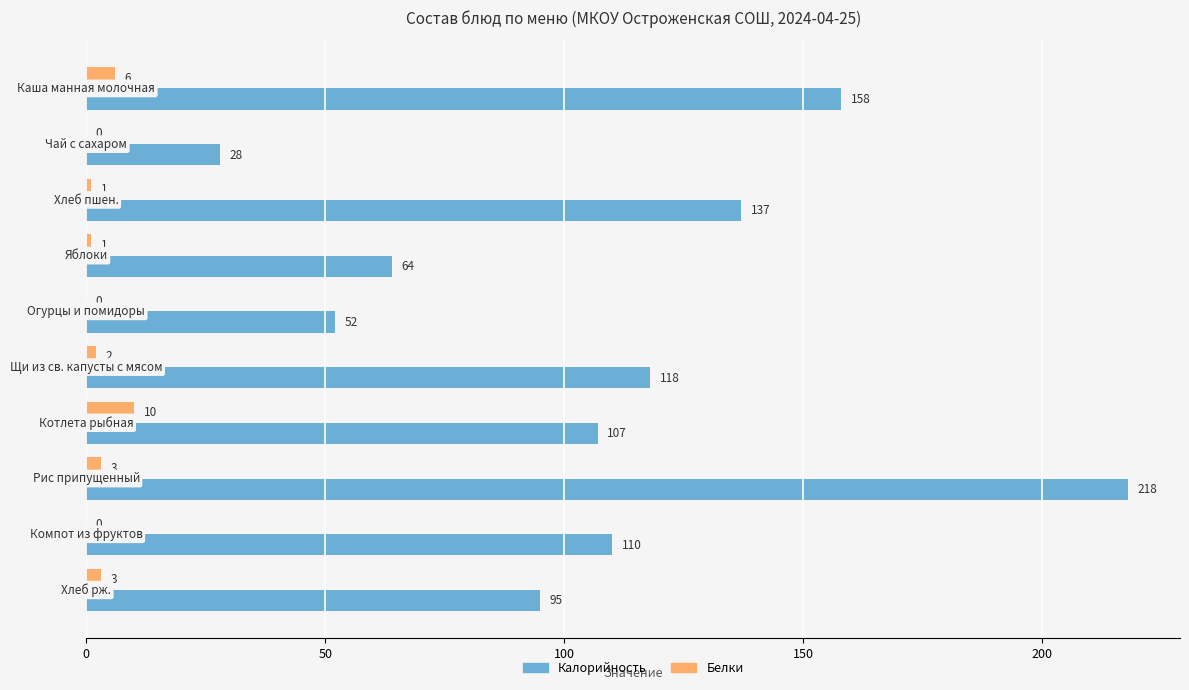

What is the maximum value for Калорийность?

218